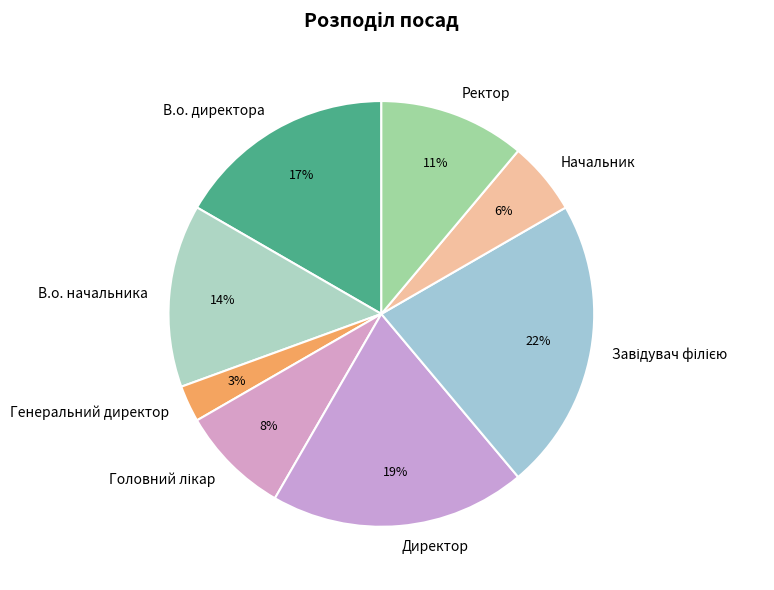

To the nearest percent, what percentage of the pie is В.о. директора?

17%